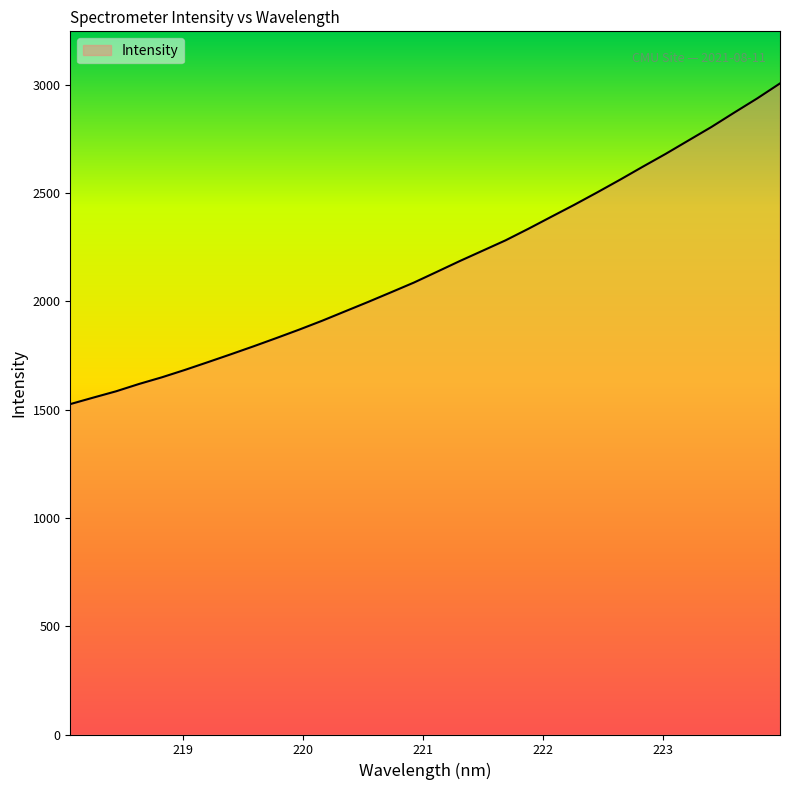

What is the minimum value shown in the chart?

1525.4